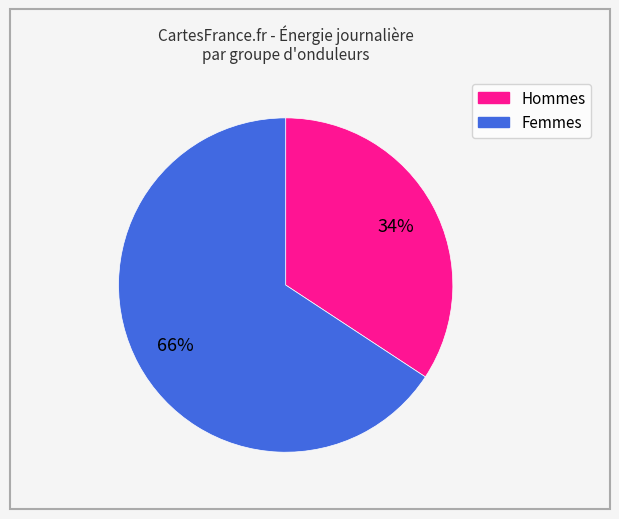

Does any single category account for the majority?

Yes